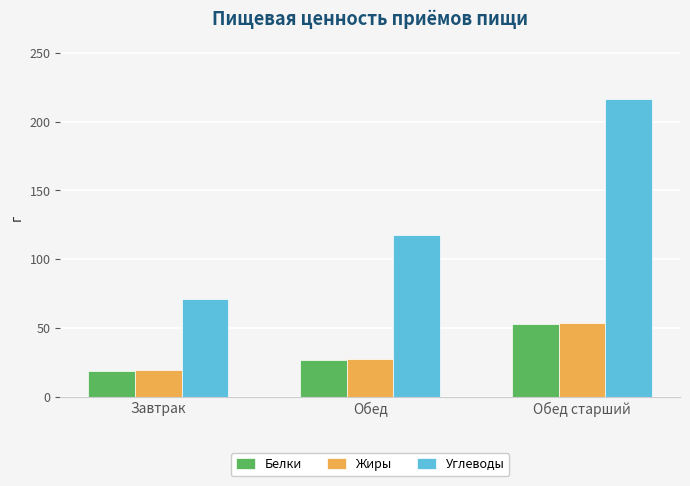

At how many categories does at least one series exceed 59?

3